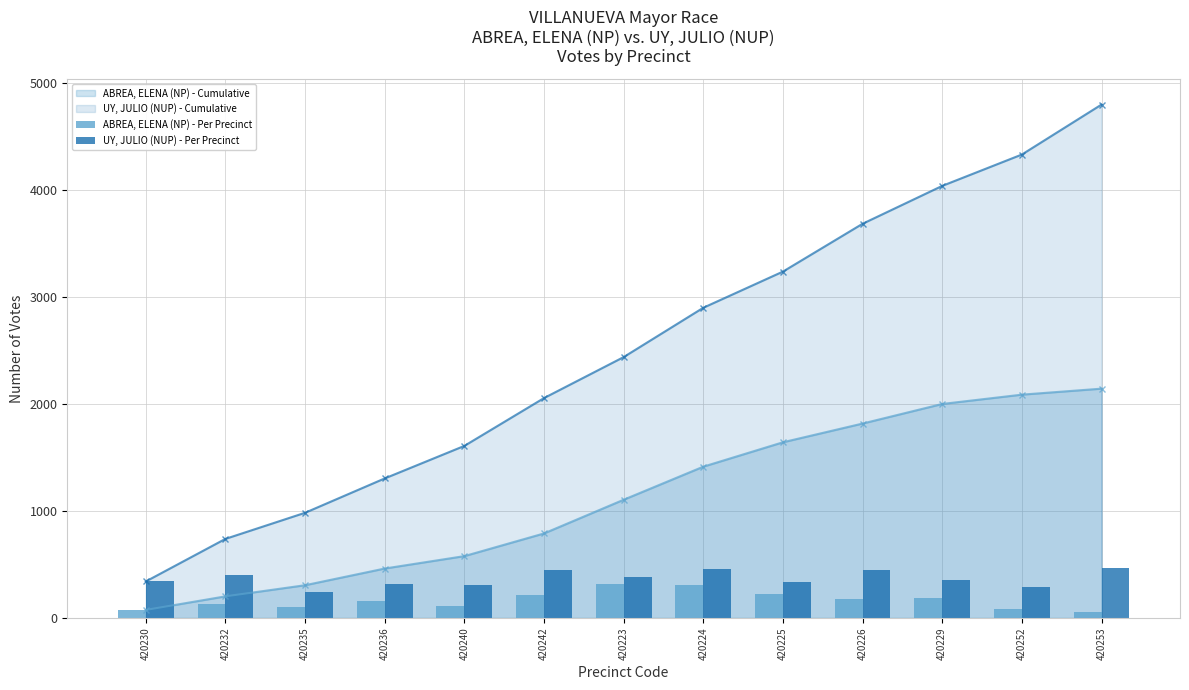

Rank the categories by UY, JULIO (NUP) - Cumulative value from lowest to highest.

420230, 420232, 420235, 420236, 420240, 420242, 420223, 420224, 420225, 420226, 420229, 420252, 420253